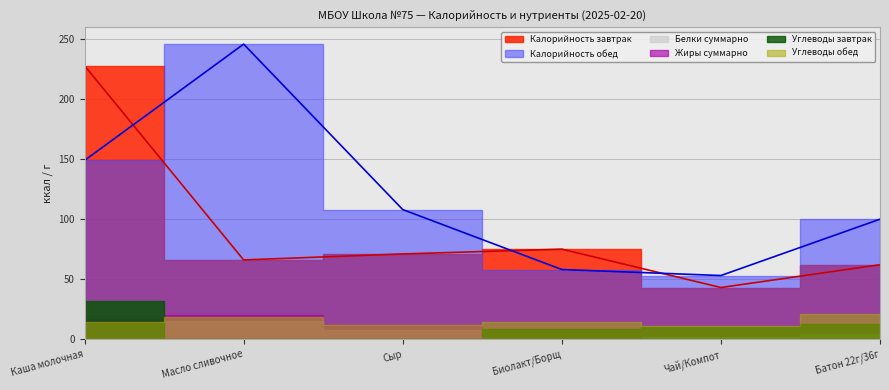

True or false: the data shows 24 at Биолакт/Борщ.

False